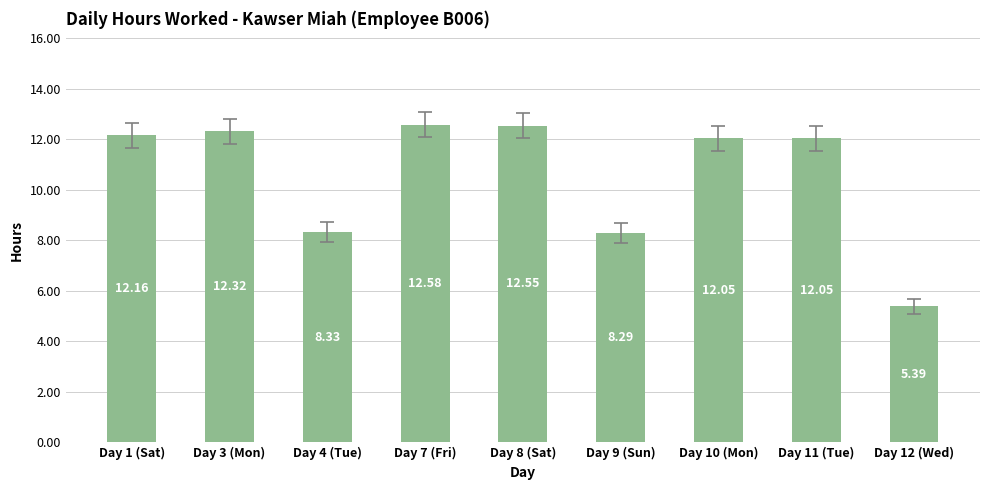

What is the change in value from Day 9 (Sun) to Day 12 (Wed)?

-2.9